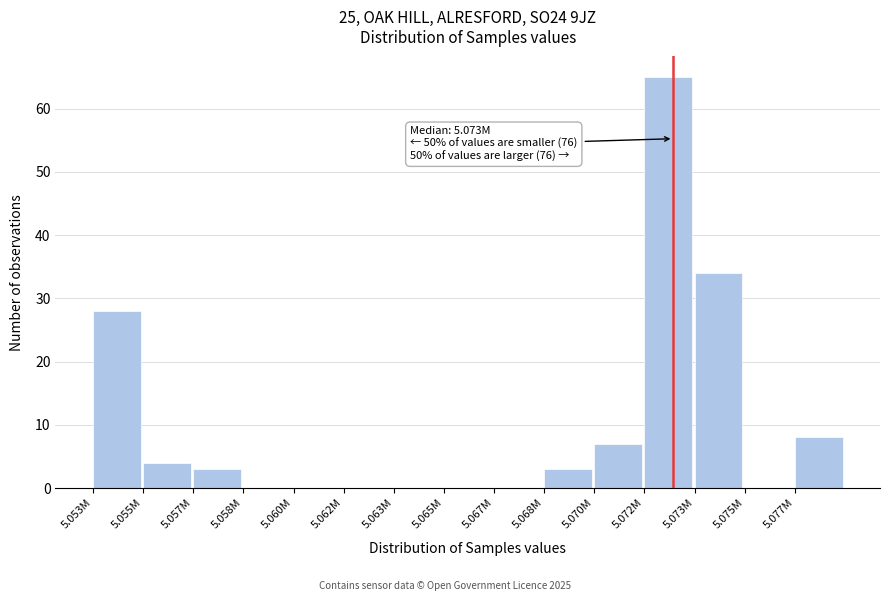

Reading left to right, list all the values displayed in this chart.

5.053M=28	5.055M=4	5.057M=3	5.058M=0	5.060M=0	5.062M=0	5.063M=0	5.065M=0	5.067M=0	5.068M=3	5.070M=7	5.072M=65	5.073M=34	5.075M=0	5.077M=8